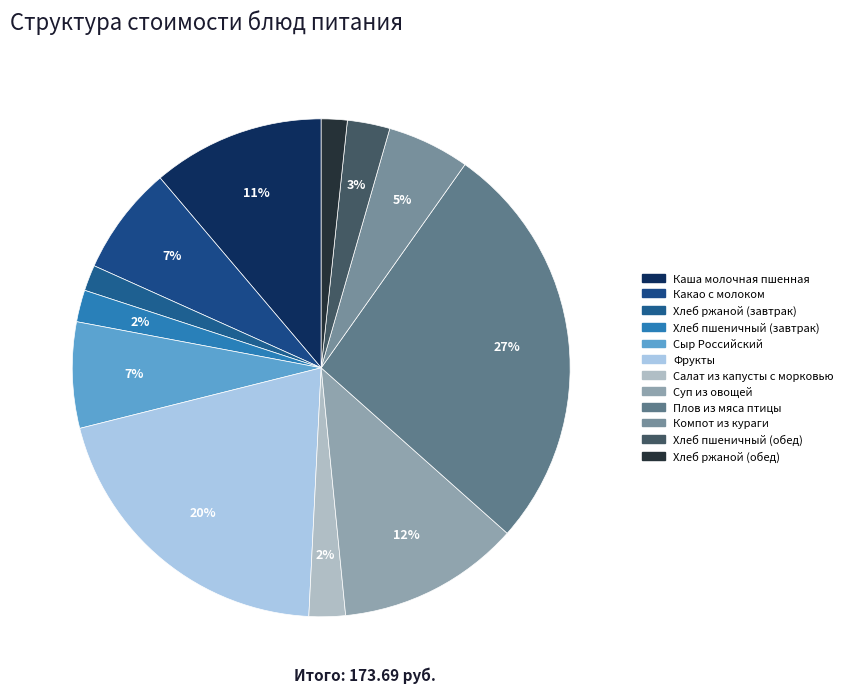

Count the number of slices in the pie.

12